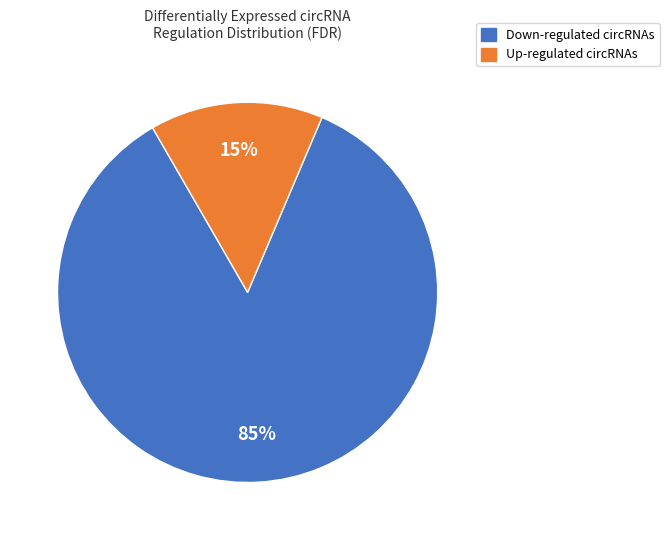

How many segments does this pie chart have?

2